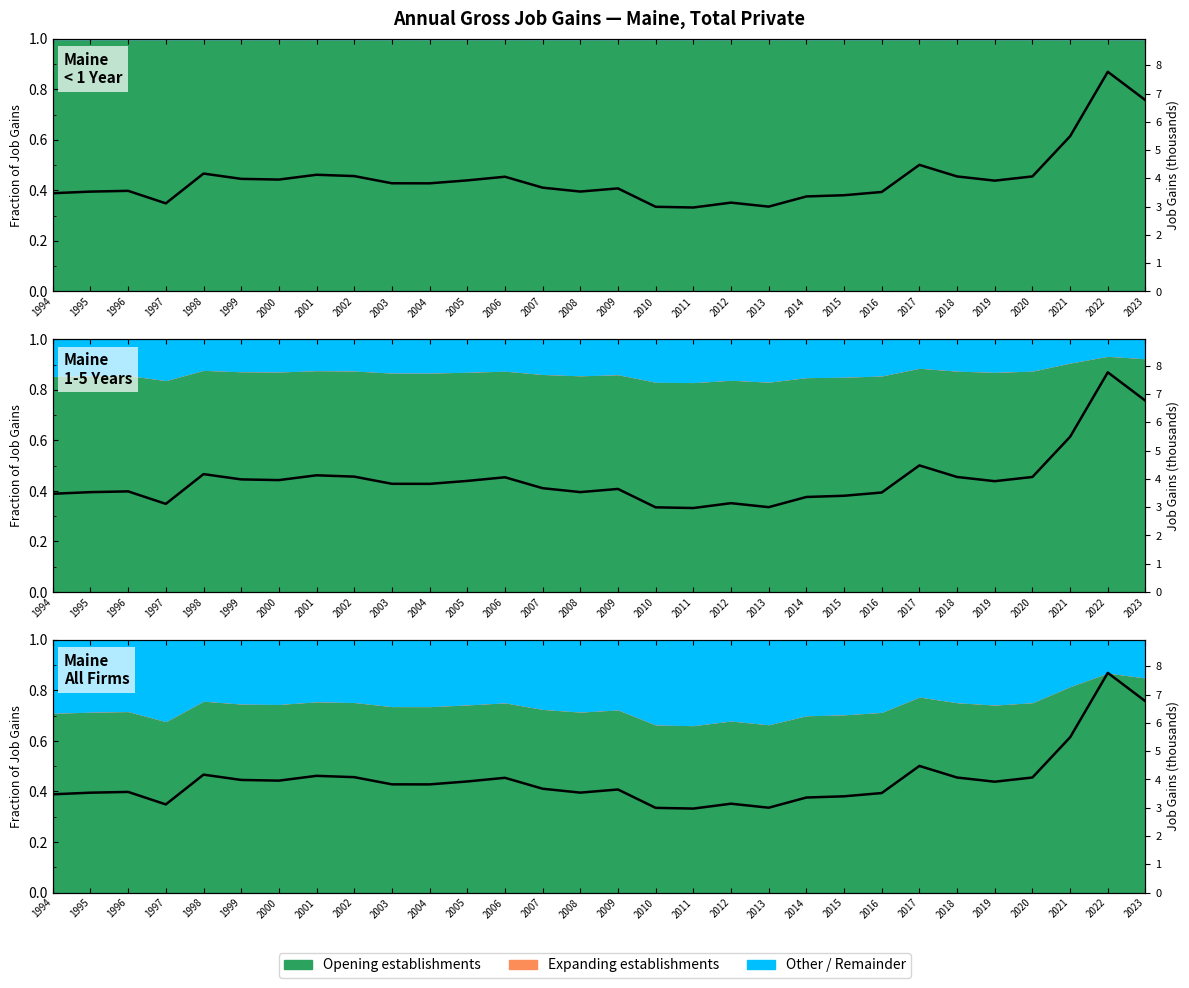

The chart shows a value of 3.4 at 2015. True or false?

True